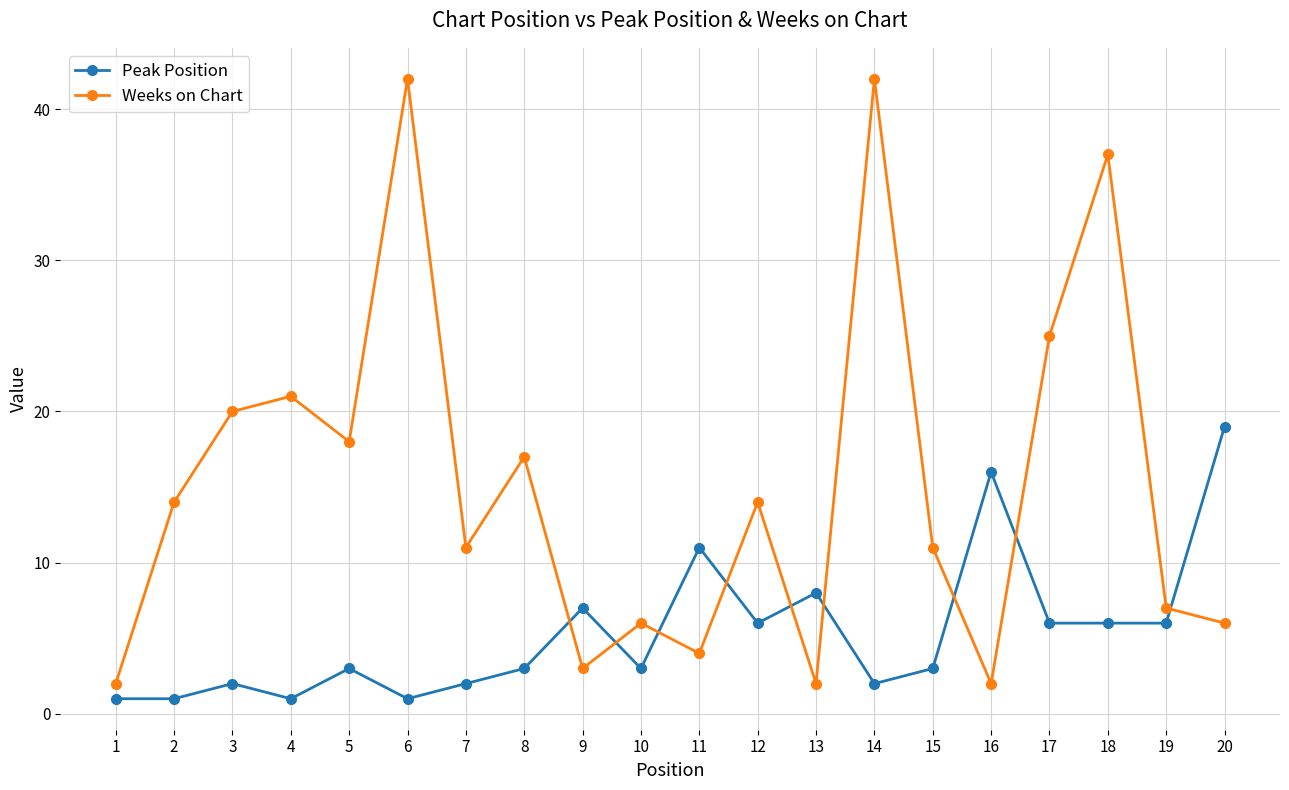

Between which two adjacent categories do Weeks on Chart and Peak Position first intersect?

8 and 9